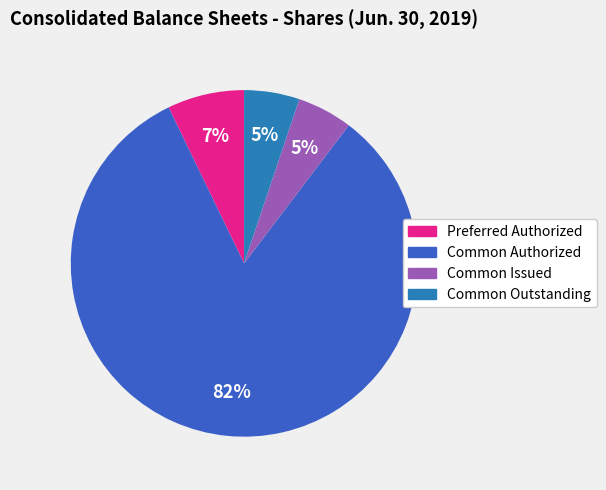

Is there a majority slice in this chart?

Yes